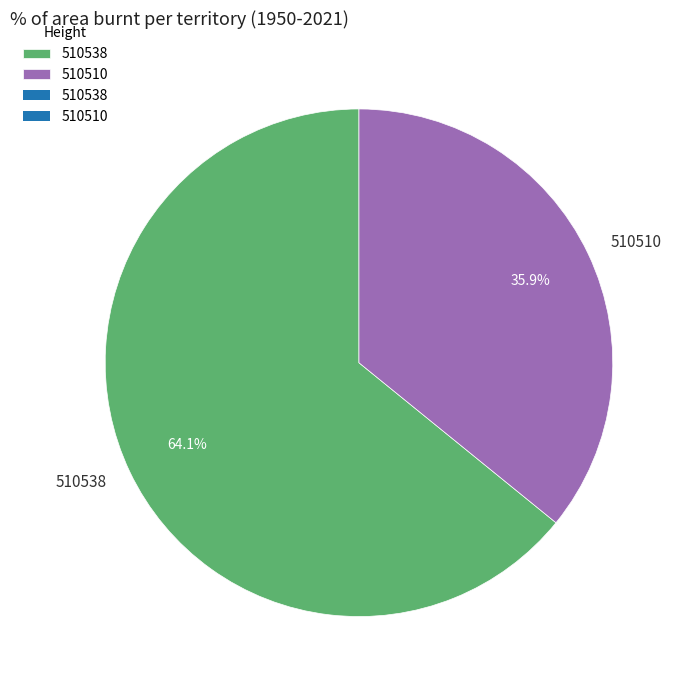

Rank the categories by value from highest to lowest.

510538, 510510